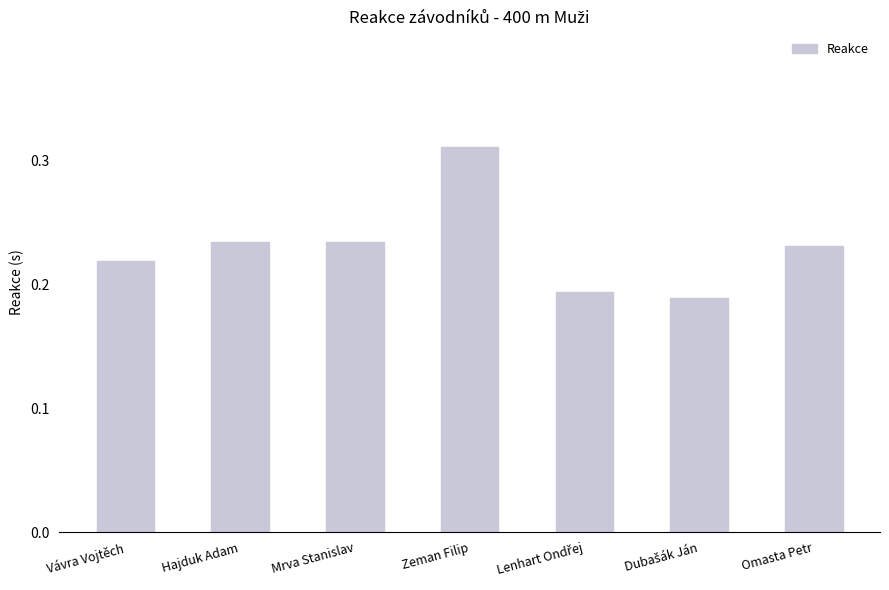

The chart shows a value of 0.1 at Zeman Filip. True or false?

False